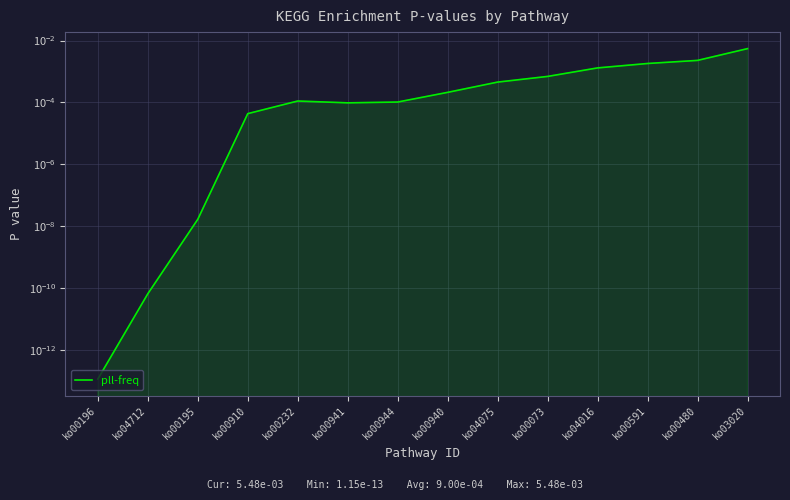

Rank the categories by value from lowest to highest.

ko00196, ko04712, ko00195, ko00910, ko00941, ko00944, ko00232, ko00940, ko04075, ko00073, ko04016, ko00591, ko00480, ko03020